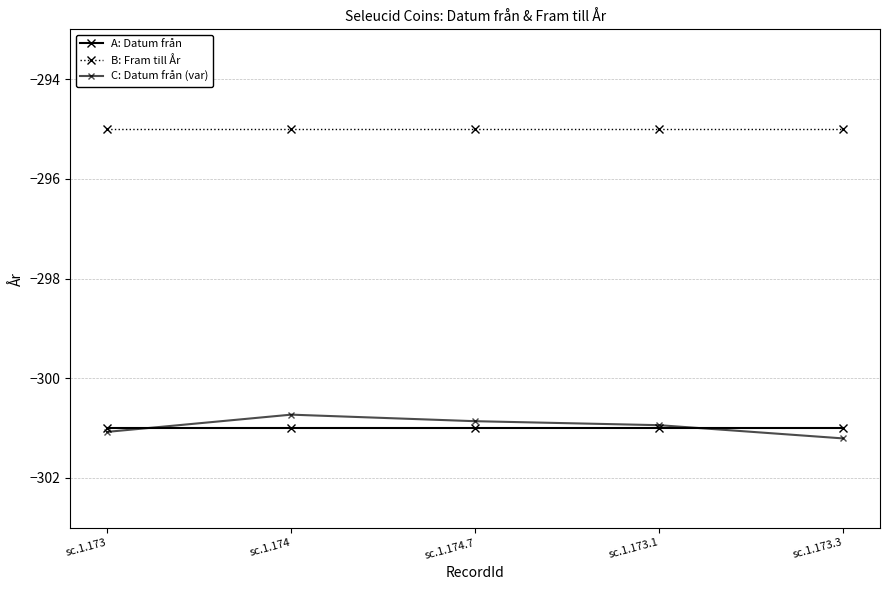

How many lines are shown in the chart?

3